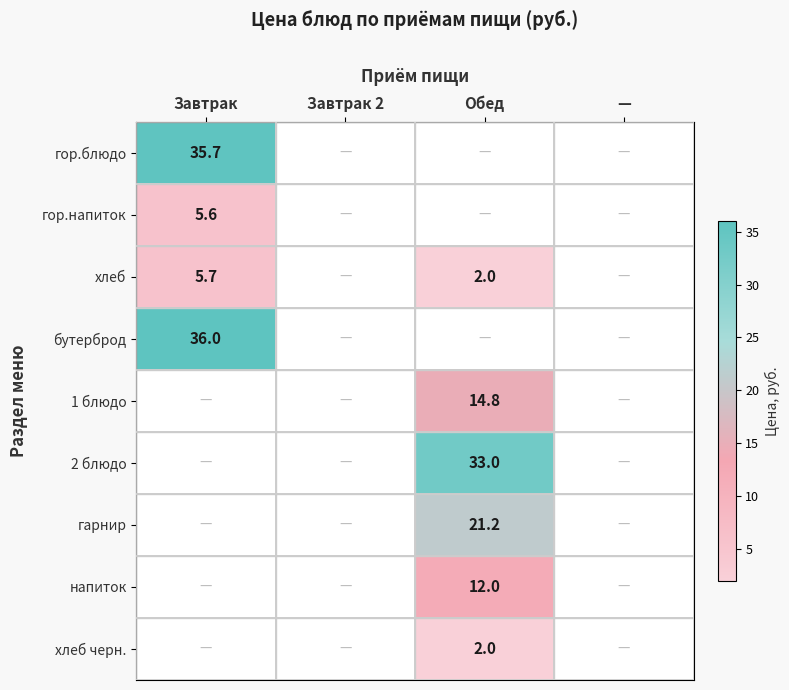

Which has a higher value, Завтрак or Завтрак 2?

Завтрак